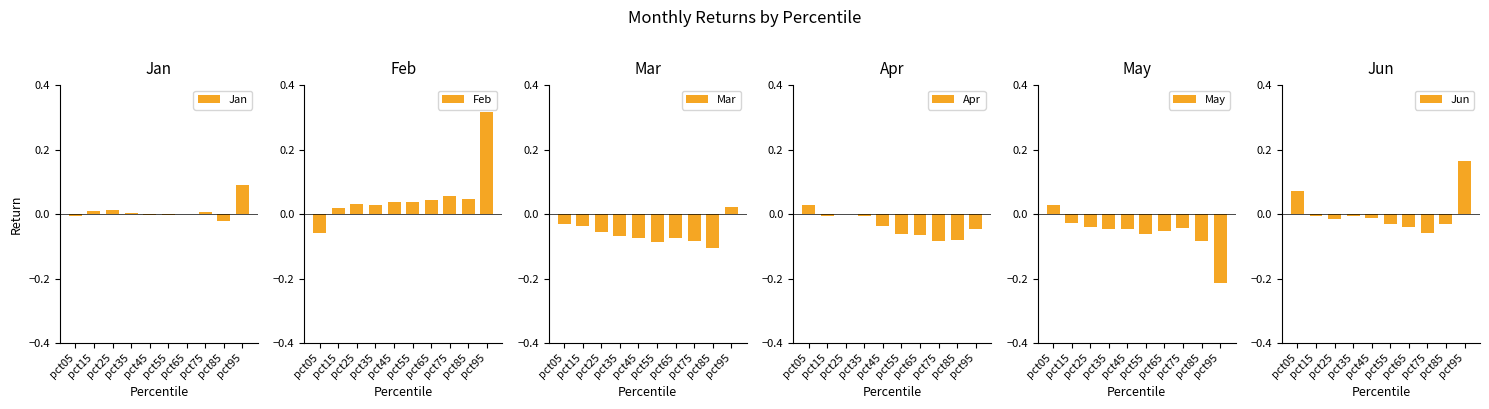

Which label corresponds to the largest value in the chart?

pct95